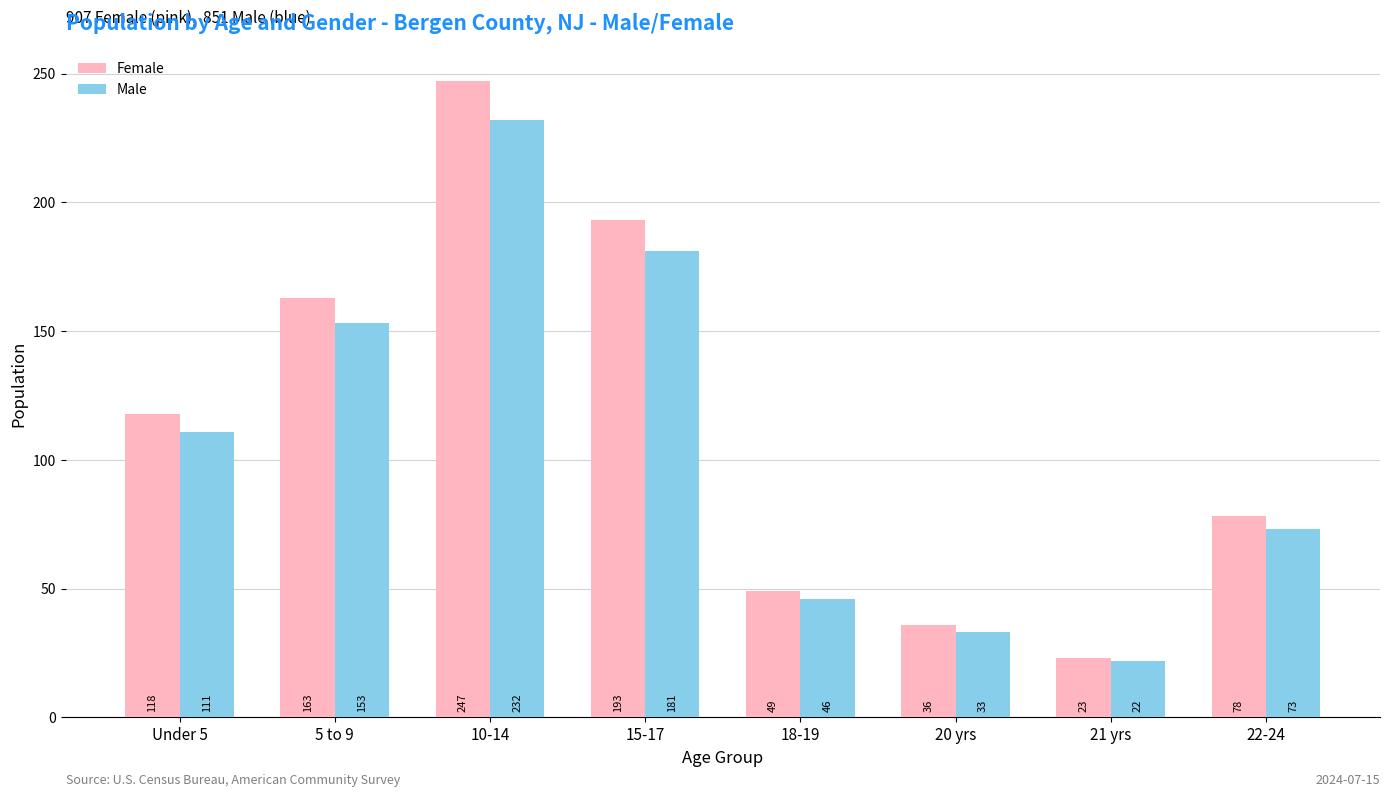

Which series has the largest total across all categories?

Female